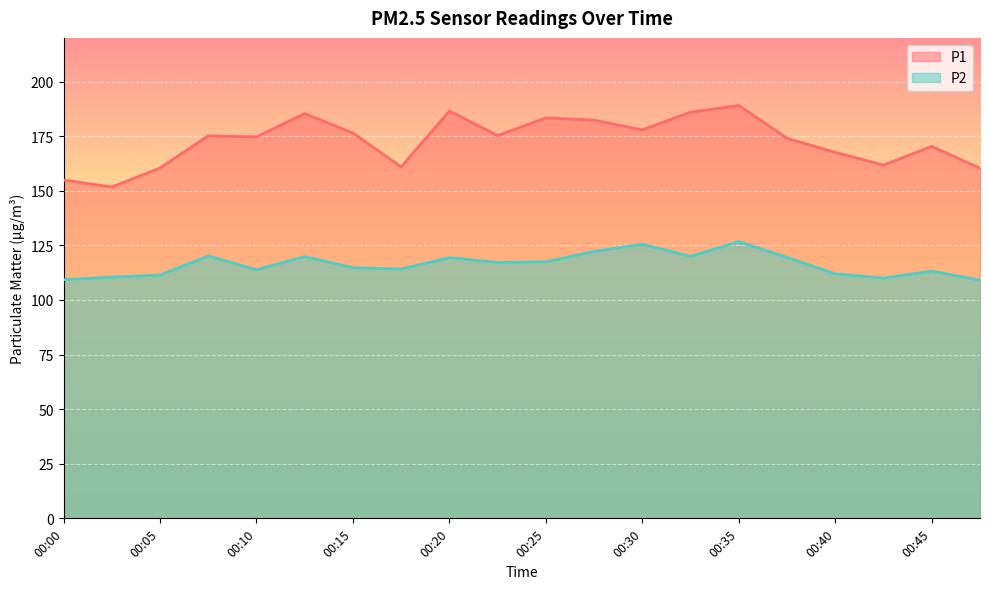

Rank the series by their average value, from highest to lowest.

P1, P2